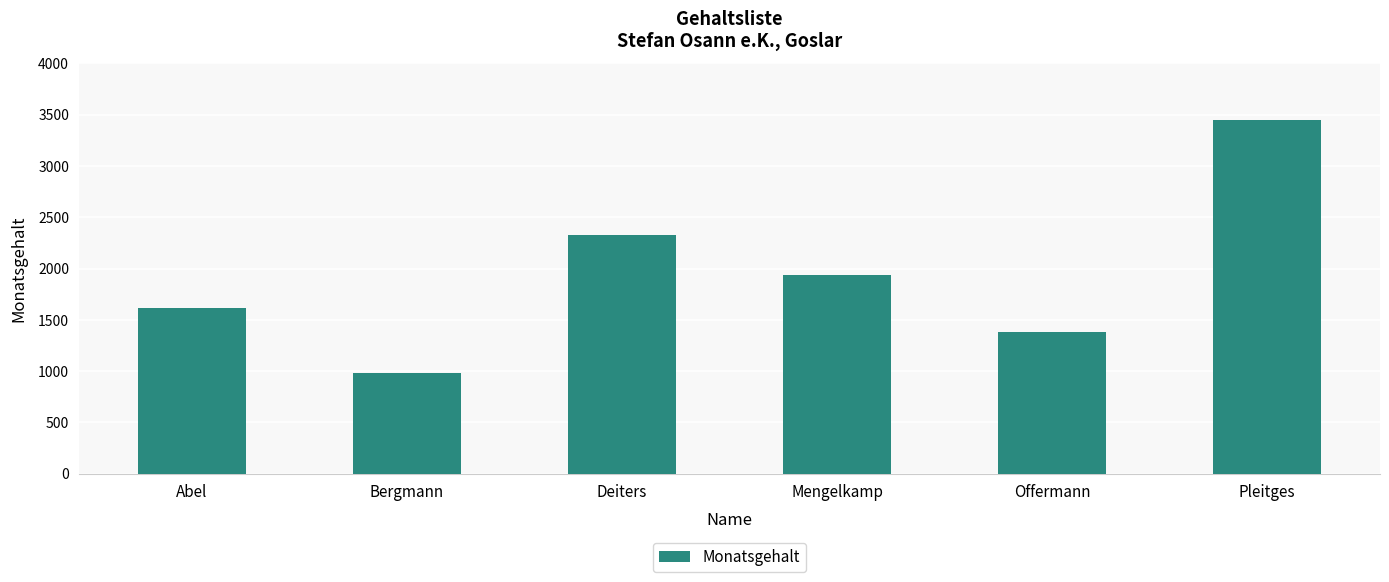

What is the ratio of the value at Mengelkamp to the value at Bergmann?

2.0